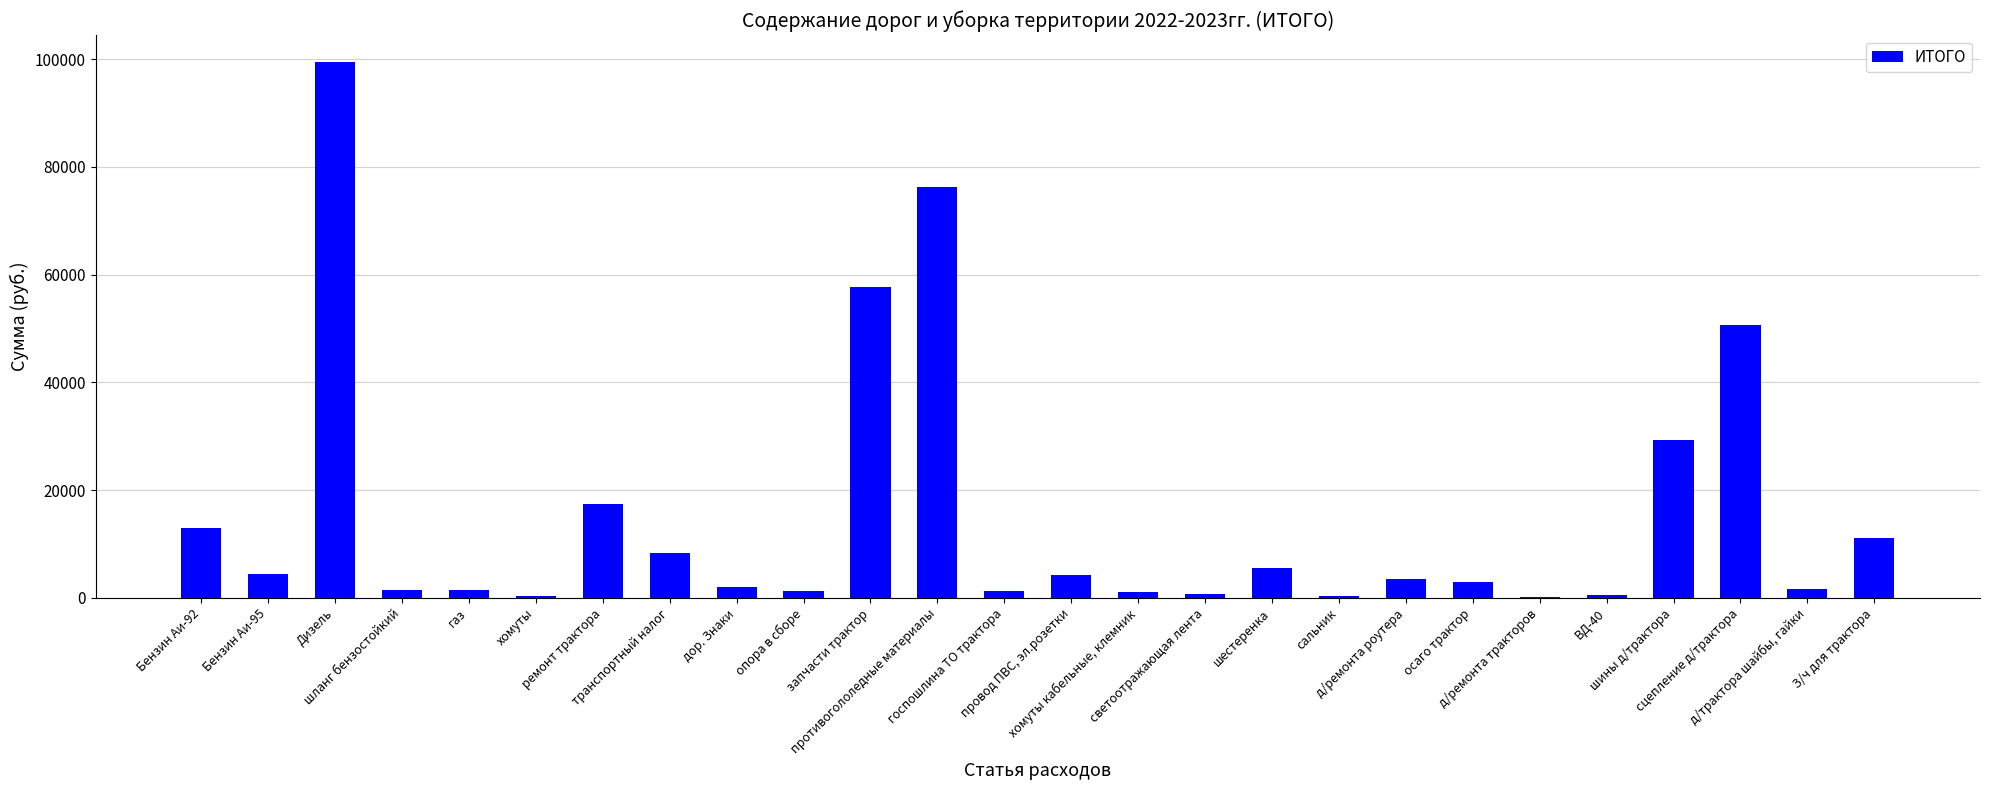

Does the chart contain stacked bars?

No